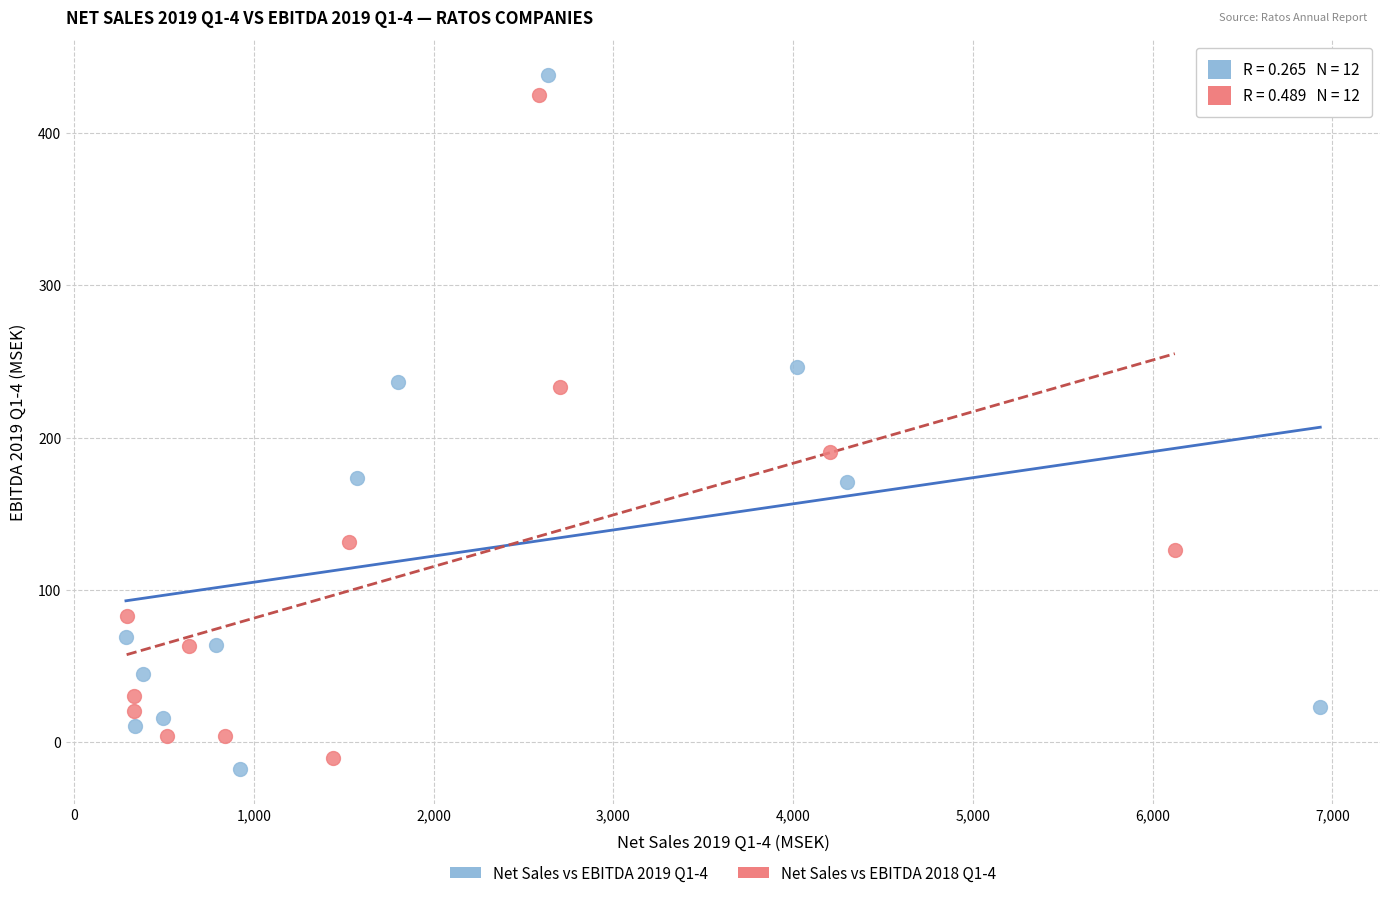

Which series has the largest Y range (max minus min)?

Net Sales vs EBITDA 2019 Q1-4